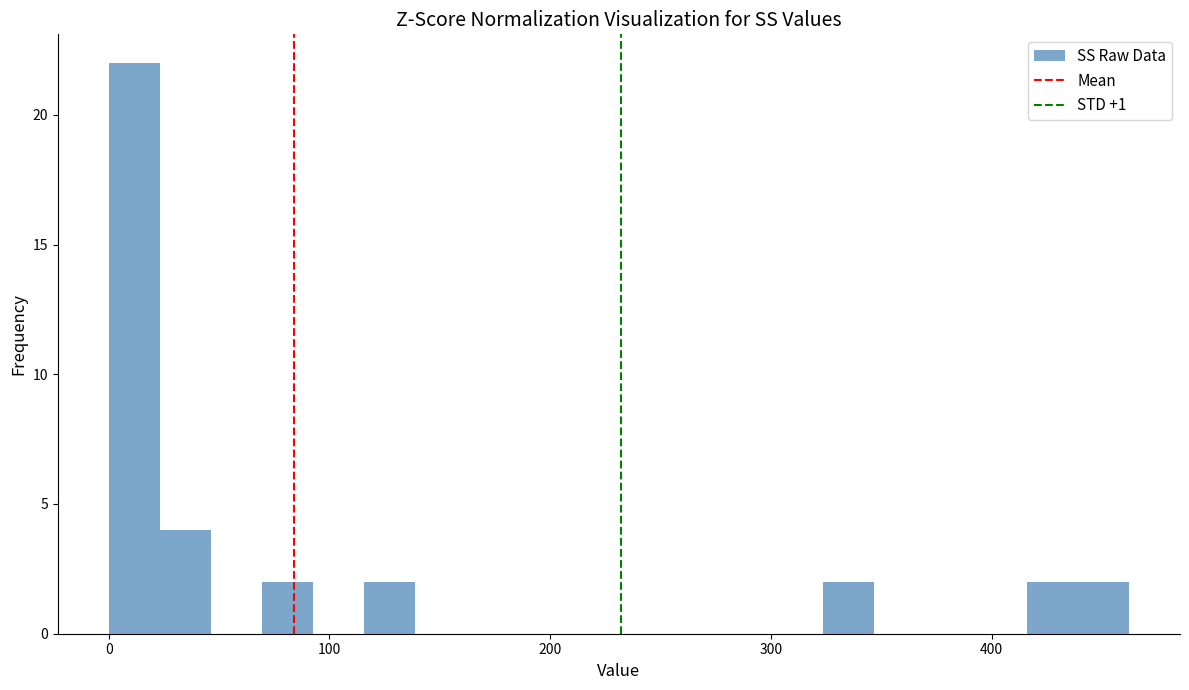

Read against the x-axis, roughly where is the centre of the tallest bar?

10